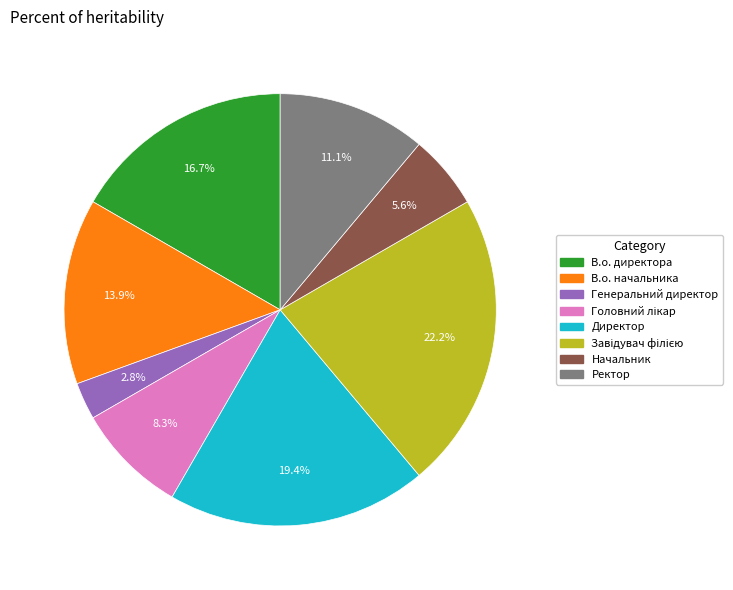

Does В.о. начальника account for over 50% of the chart?

No